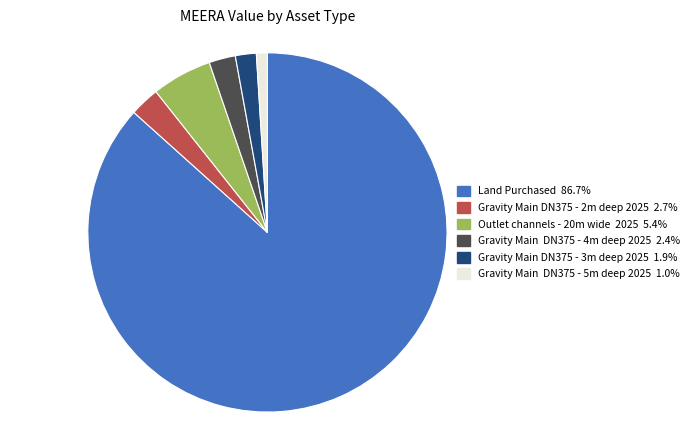

What is the ratio of the value at Outlet channels - 20m wide 2025 to the value at Gravity Main DN375 - 4m deep 2025?

2.3